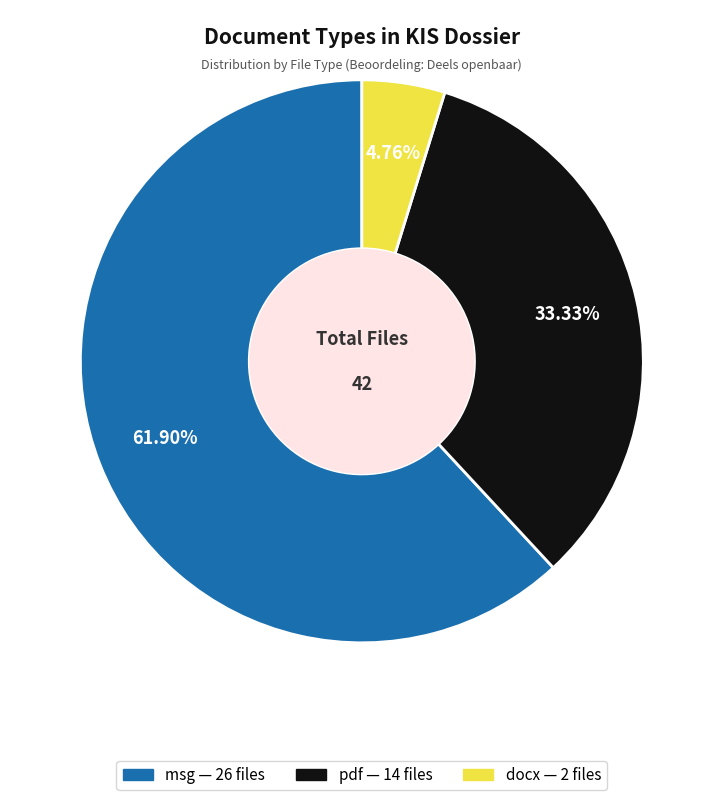

Which category has the biggest portion of the pie?

msg